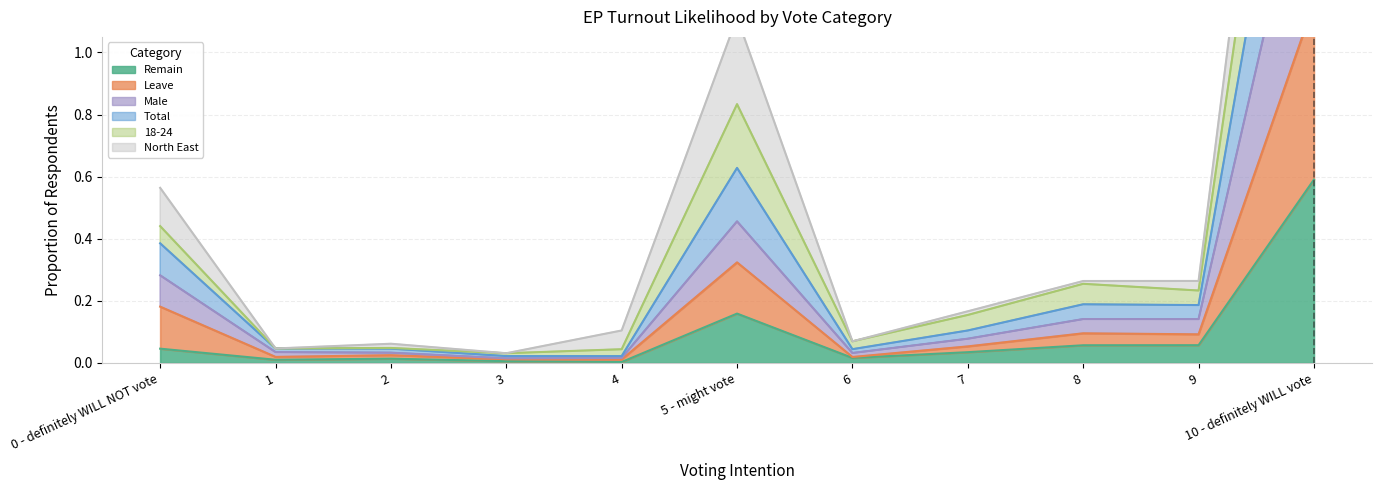

What is the label of the 11th point from the left?

10 - definitely WILL vote